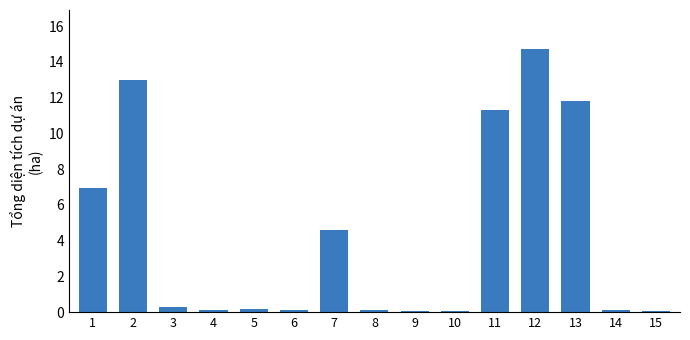

The chart shows a value of 7.0 at 1. True or false?

True